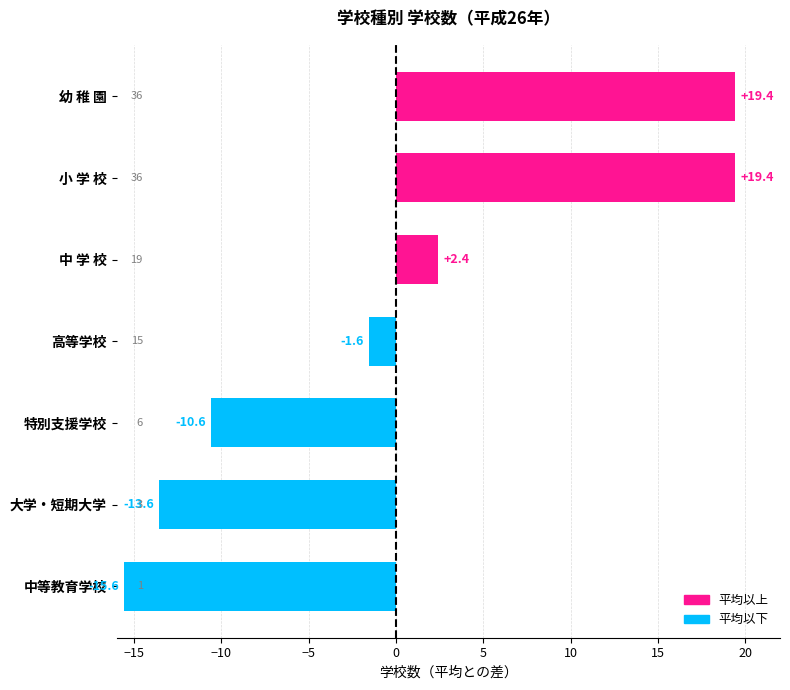

What is the difference between the second highest and minimum values?

35.0